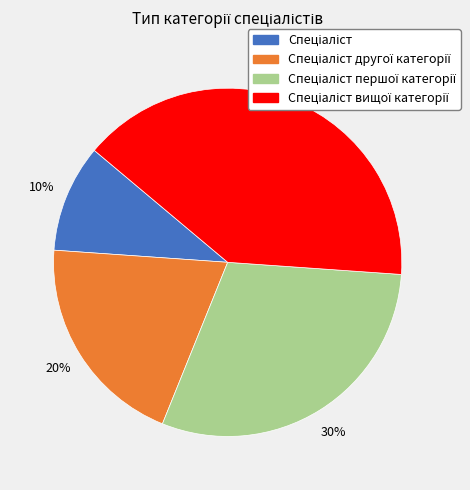

To the nearest percent, what is the difference between the largest and smallest slice percentages?

30%